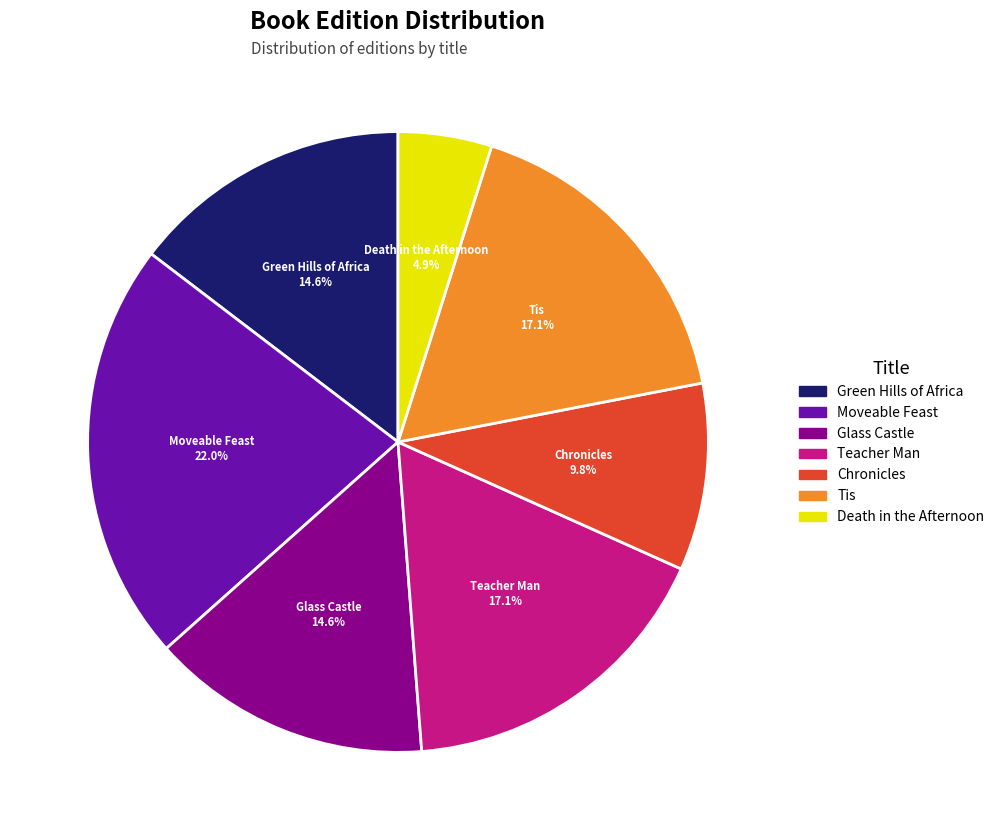

Between Glass Castle and Teacher Man, which is larger?

Teacher Man